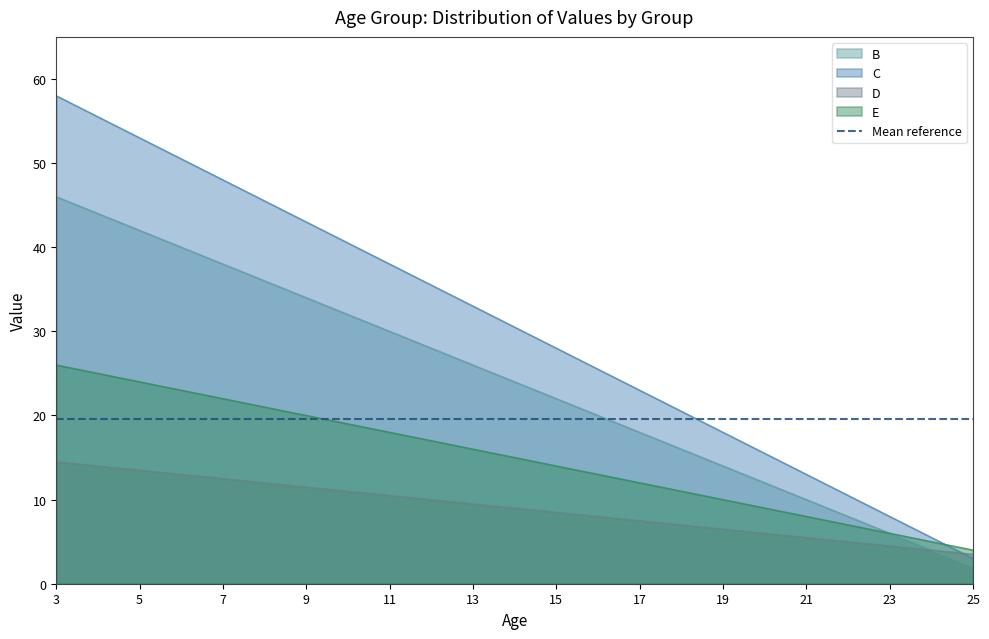

How many values in the D series are below 9?

11